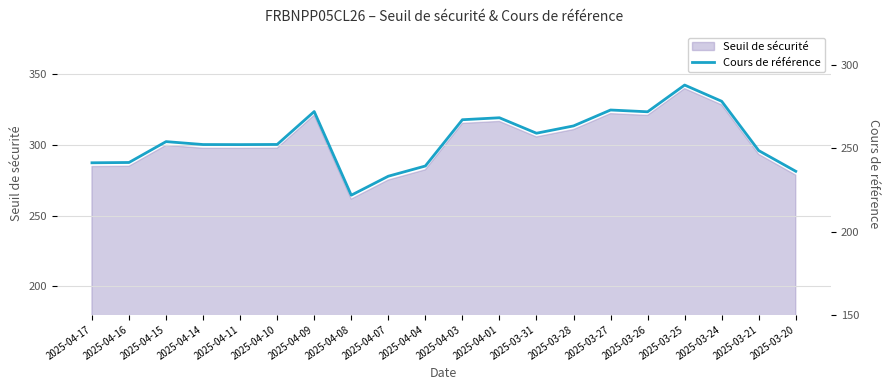

Between 2025-03-21 and 2025-04-01, which is larger?

2025-04-01